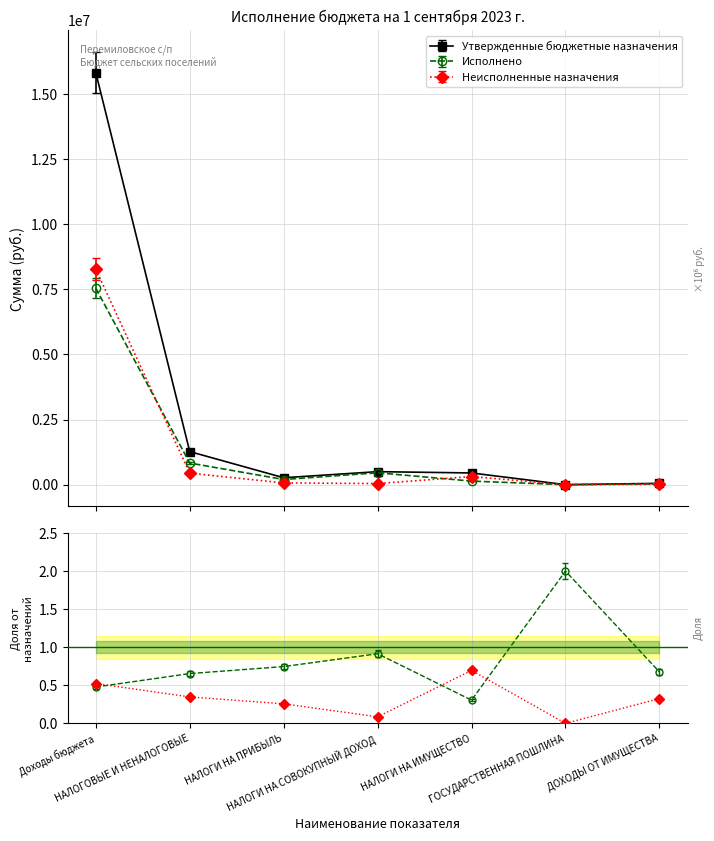

Is it true that Неисполненные назначения equals 29654.0 at НАЛОГИ НА СОВОКУПНЫЙ ДОХОД?

False